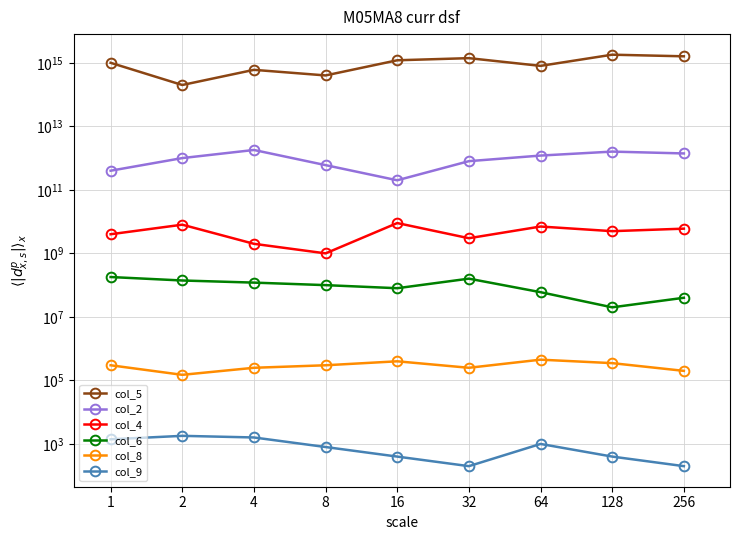

What is the difference between the maximum and minimum values in the col_8 series?

300000